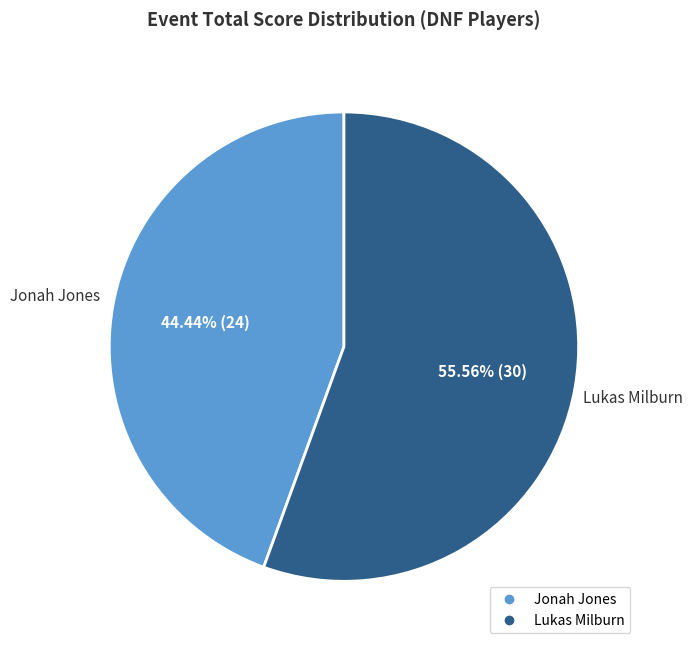

Between Lukas Milburn and Jonah Jones, which is larger?

Lukas Milburn